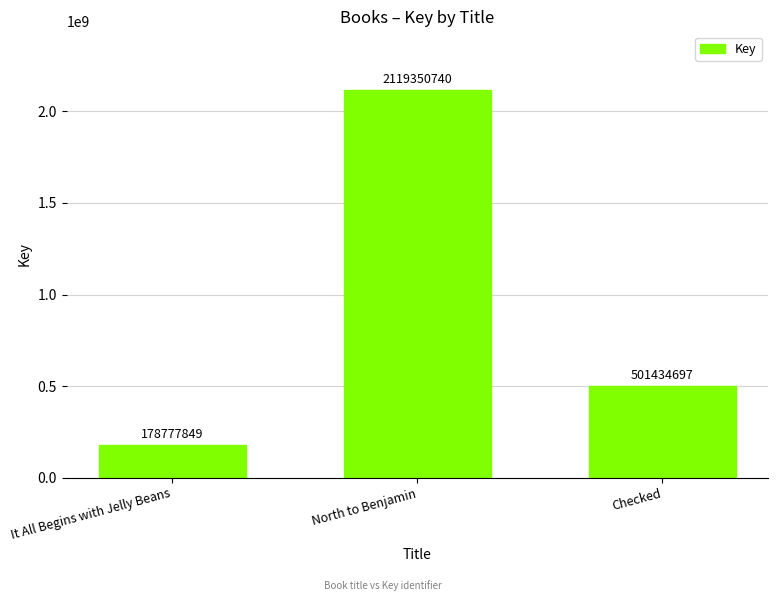

Between North to Benjamin and Checked, which is larger?

North to Benjamin